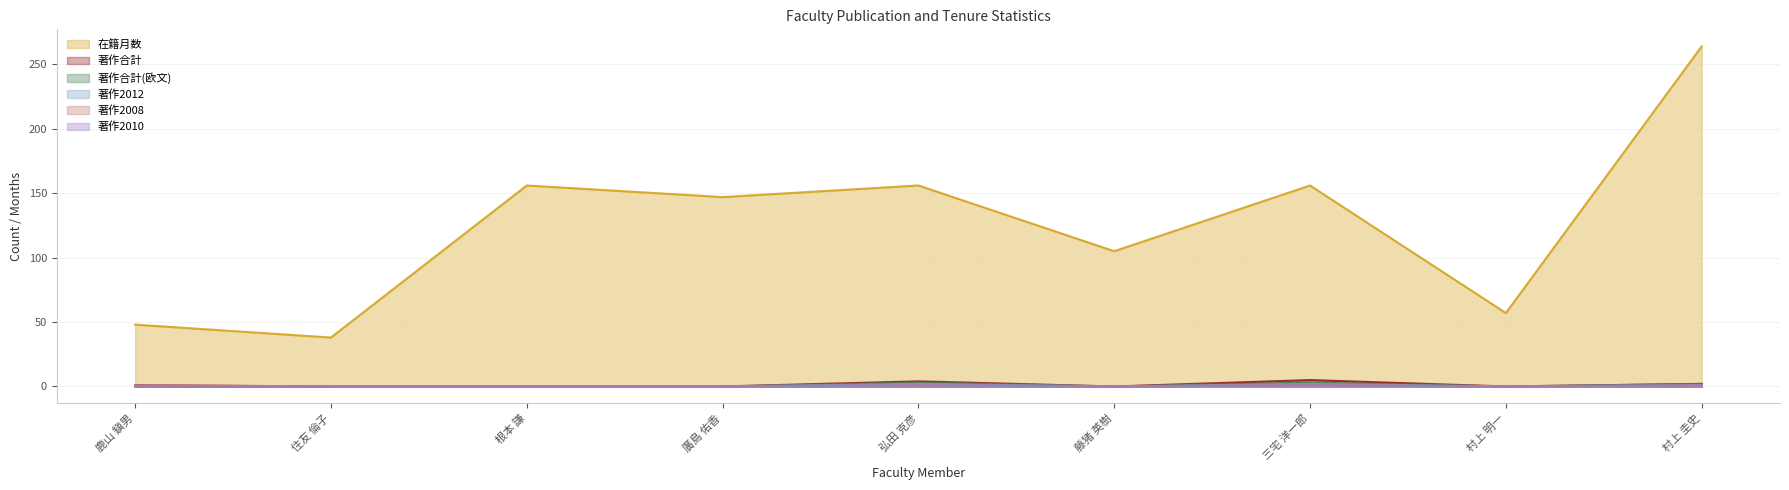

Is the value of 在籍月数 at 鹿山 鎭男 greater than the value of 著作2010 at 住友 倫子?

Yes